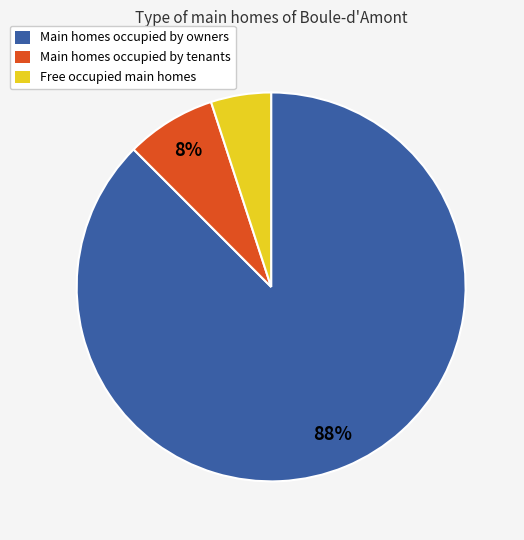

Does any single category account for the majority?

Yes